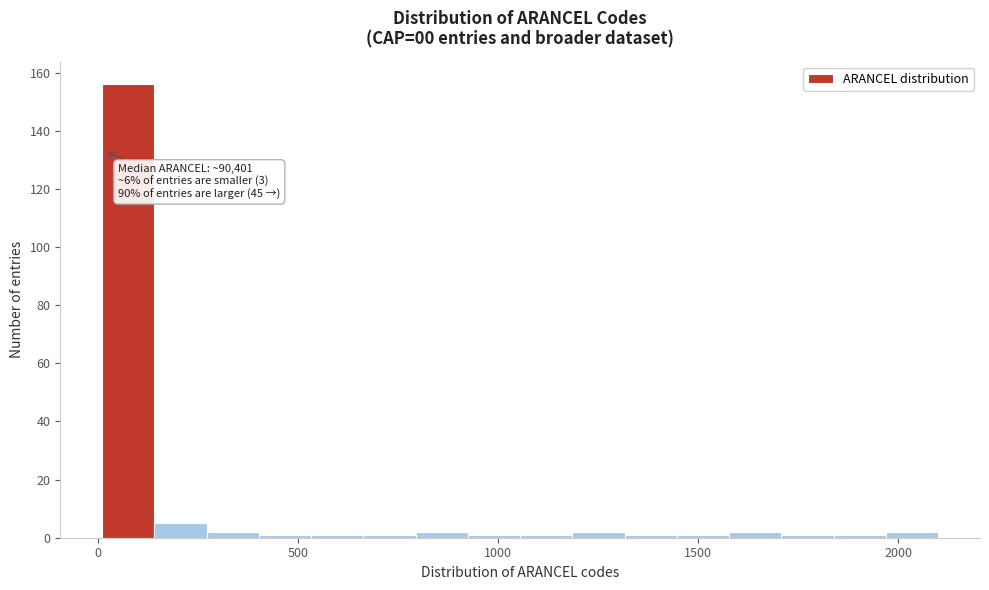

Read against the x-axis, roughly where is the centre of the tallest bar?

100